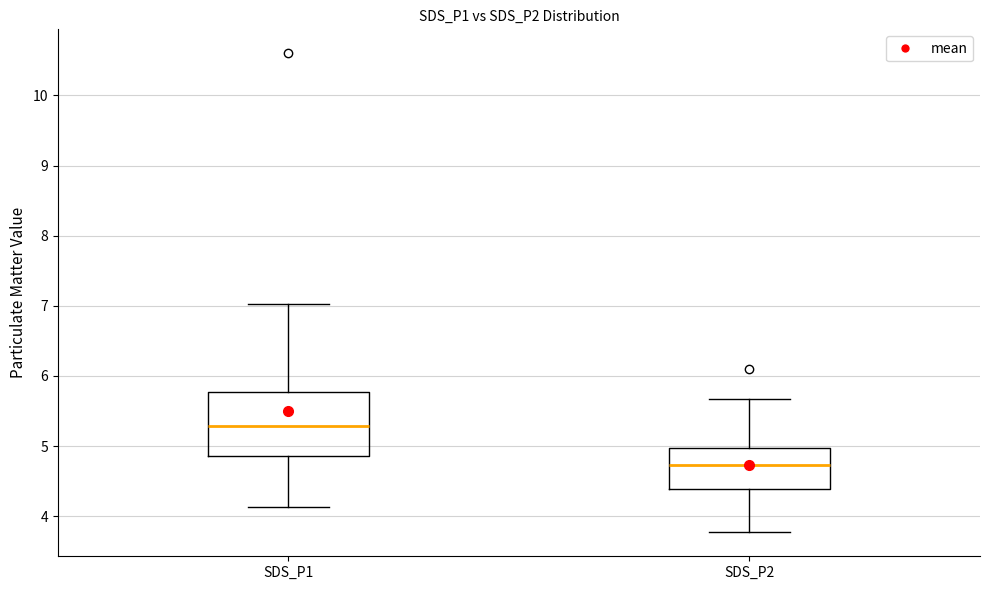

Where does the median line of the box for SDS_P1 sit on the y-axis? The values are not printed on the chart, so give them approximately, as read against the axis.

5.3